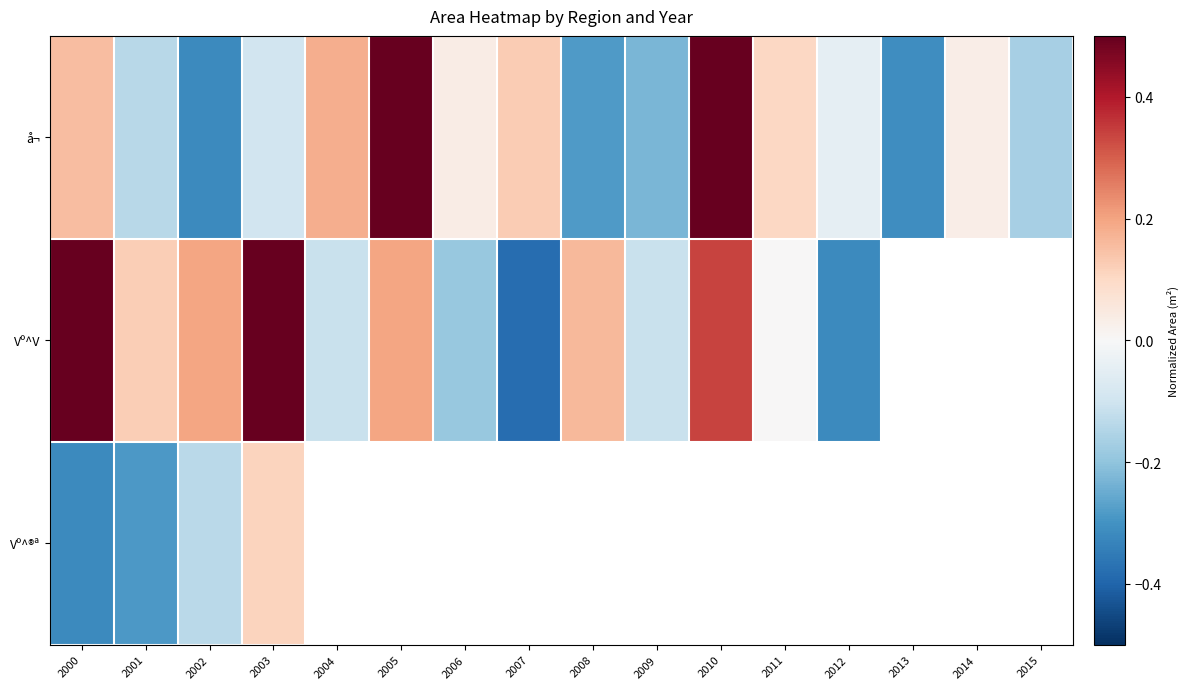

What is the greatest value displayed?

1.6